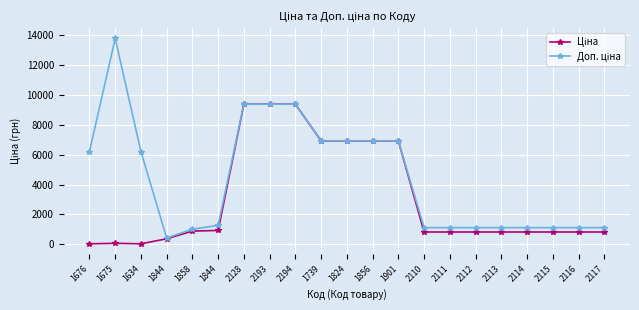

True or false: Доп. ціна and Ціна intersect in this chart.

False